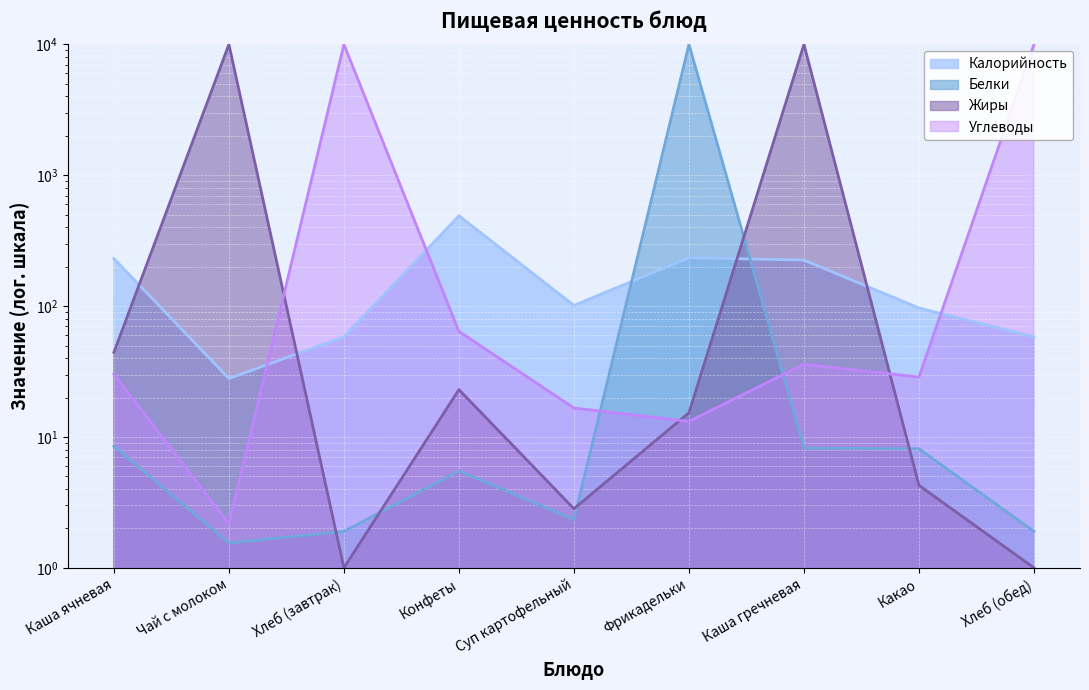

What is the average value of the Калорийность series?

169.2